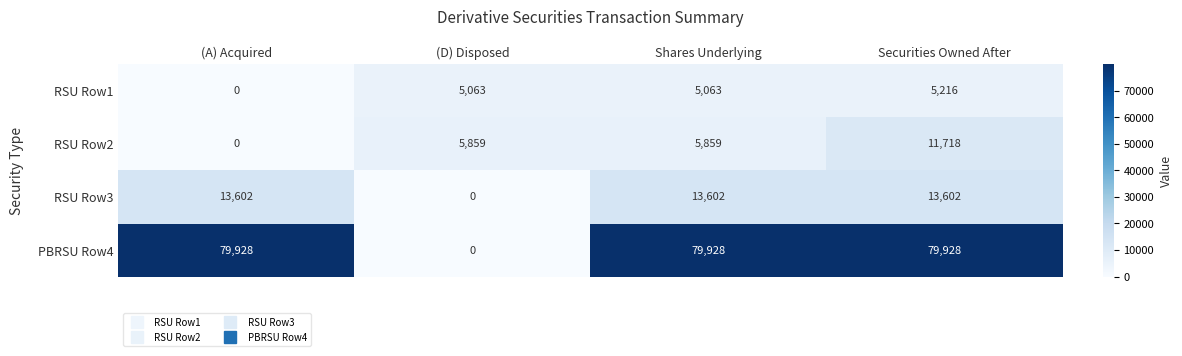

Reading right to left, list all the values displayed in this chart.

RSU Row1: 5216	5063	5063	0
RSU Row2: 11718	5859	5859	0
RSU Row3: 13602	13602	0	13602
PBRSU Row4: 79928	79928	0	79928